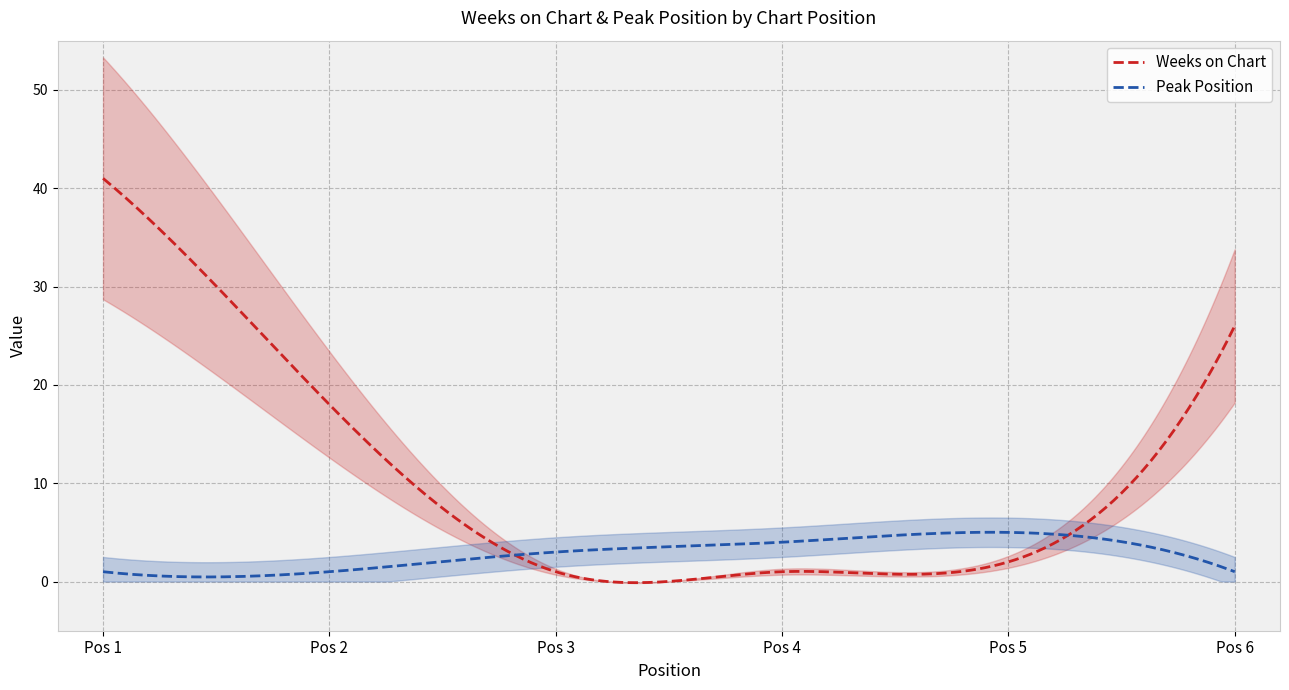

Where is the first local maximum for Peak Position?

5